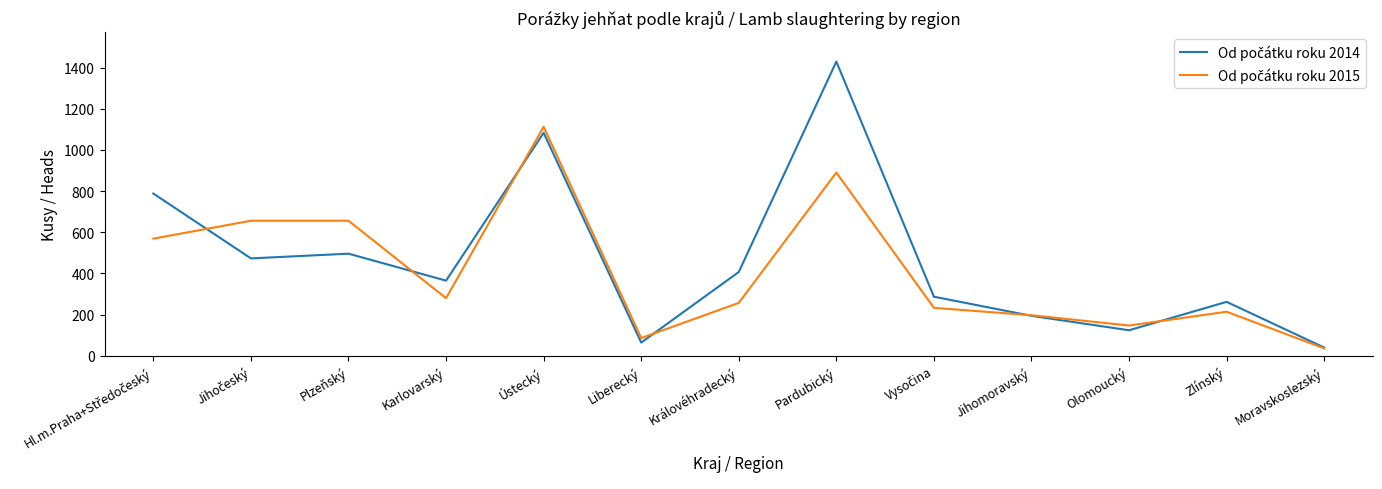

What is the difference between the highest and lowest values at Pardubický?

539